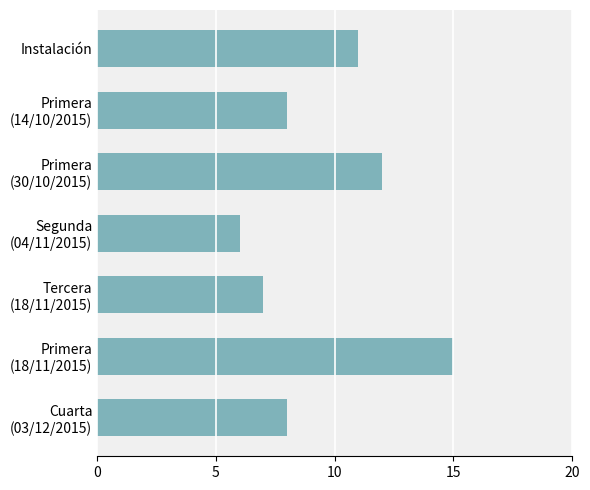

What is the difference between the maximum and minimum values?

9